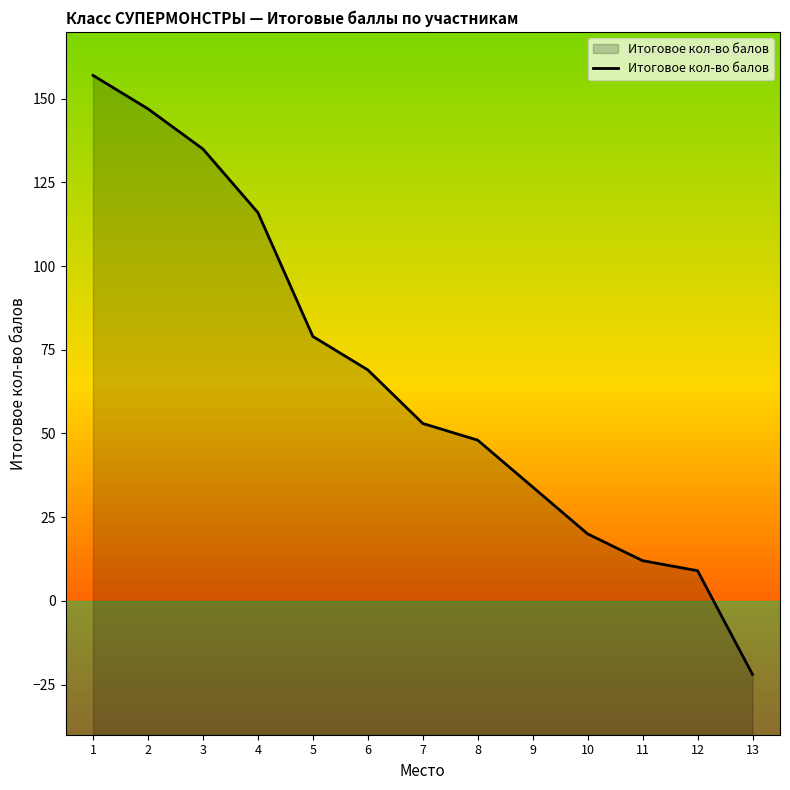

True or false: the data shows 8 at 9.

False